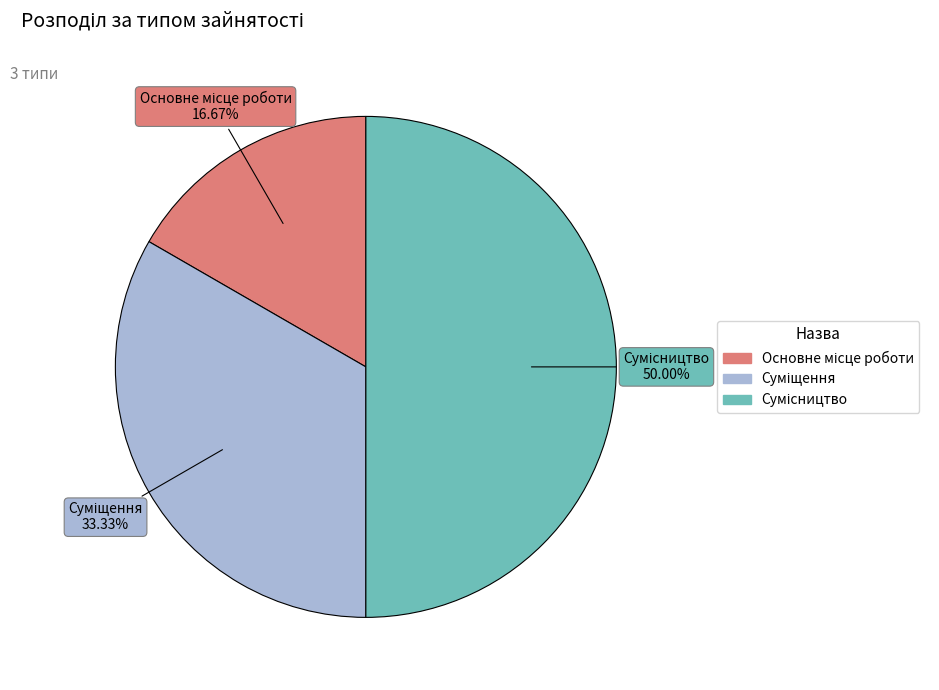

How many segments does this pie chart have?

3